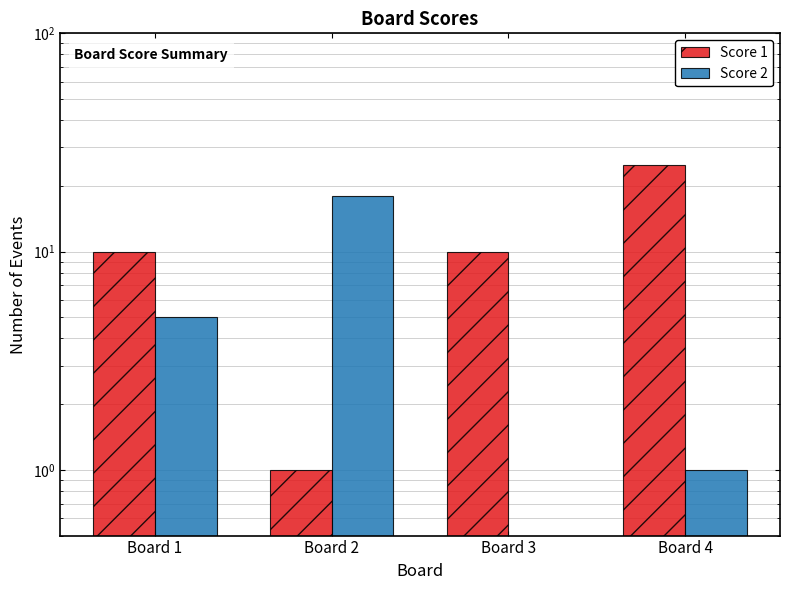

Which series has the largest range (max minus min)?

Score 1